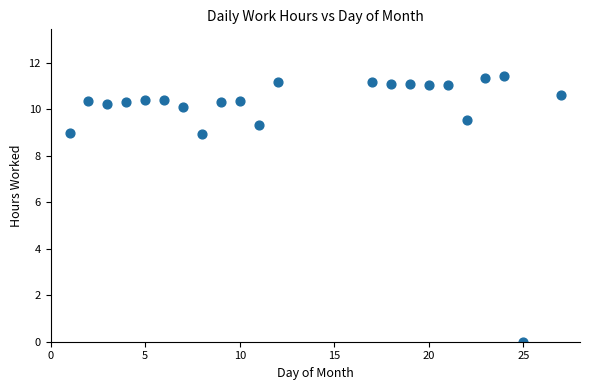

What is the range of X values (max minus min)?

26.0